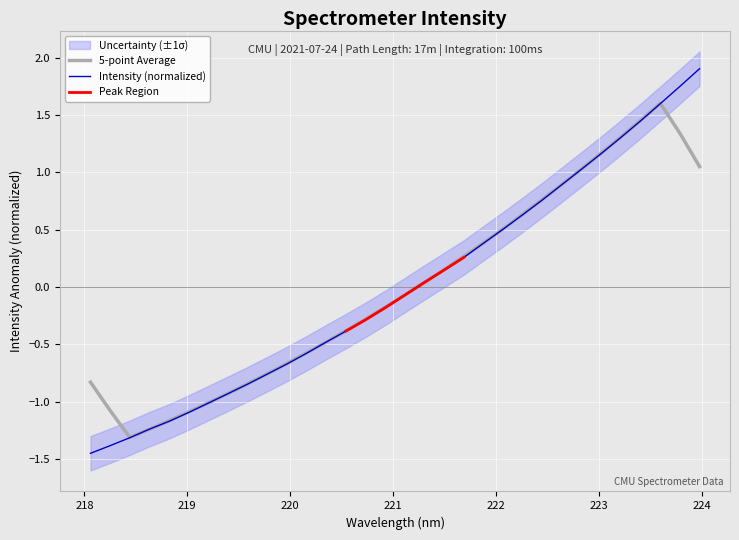

The chart shows a value of -1.4 at 218. True or false?

True